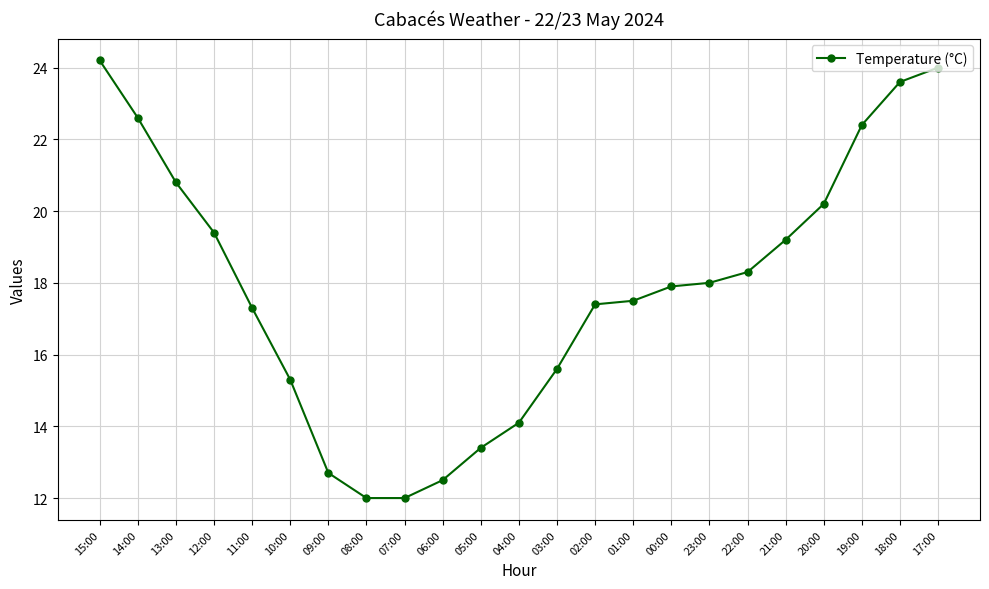

Reading left to right, extract all data points from this chart.

24.2	22.6	20.8	19.4	17.3	15.3	12.7	12.0	12.0	12.5	13.4	14.1	15.6	17.4	17.5	17.9	18.0	18.3	19.2	20.2	22.4	23.6	24.0